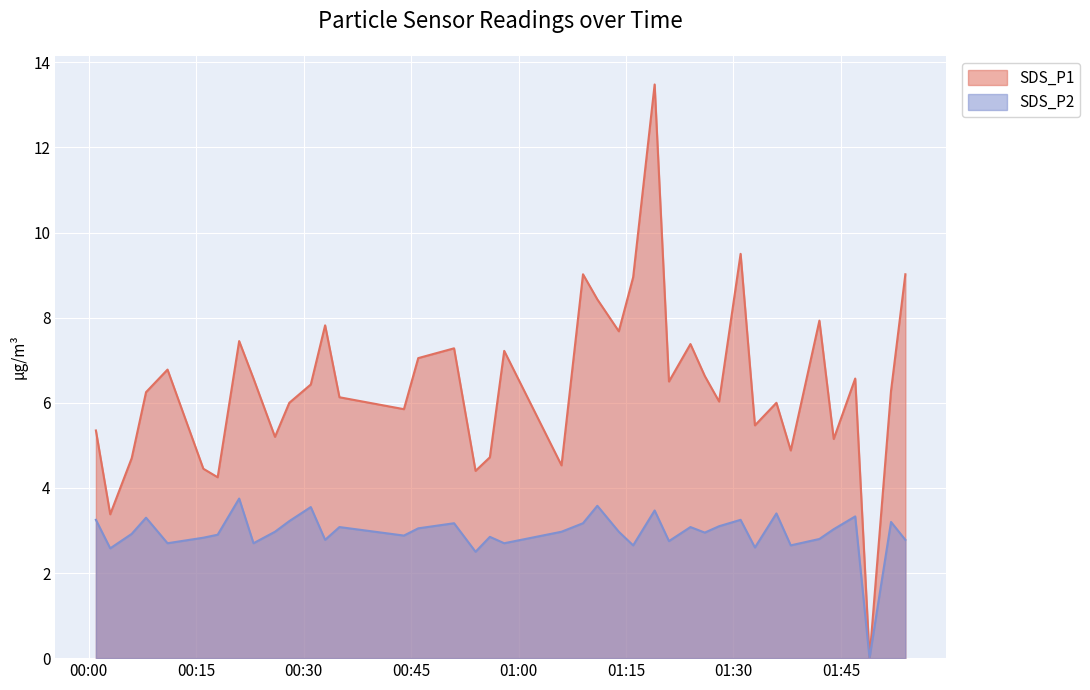

How many lines are shown in the chart?

2